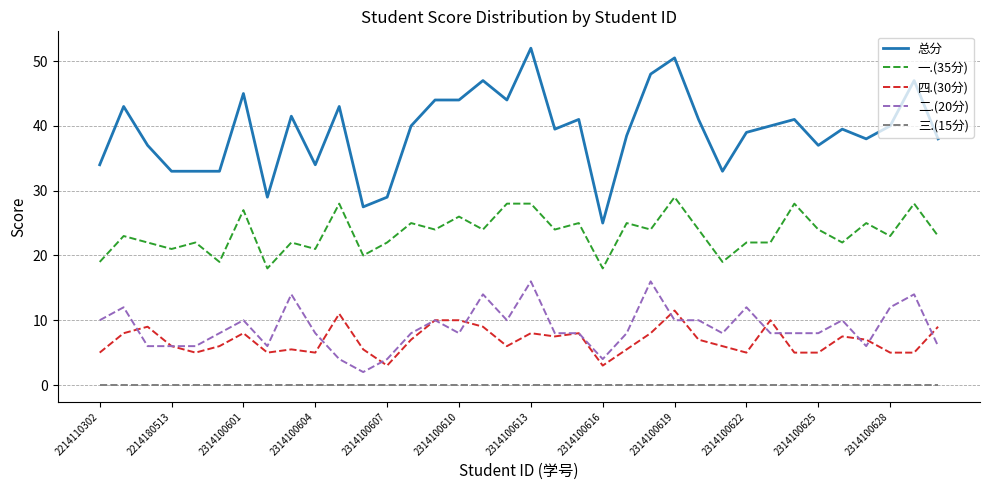

Reading left to right, transcribe all the data shown in this chart.

总分: 34.0	43.0	37.0	33.0	33.0	33.0	45.0	29.0	41.5	34.0	43.0	27.5	29.0	40.0	44.0	44.0	47.0	44.0	52.0	39.5	41.0	25.0	38.5	48.0	50.5	41.0	33.0	39.0	40.0	41.0	37.0	39.5	38.0	40.0	47.0	38.0
一.(35分): 19.0	23.0	22.0	21.0	22.0	19.0	27.0	18.0	22.0	21.0	28.0	20.0	22.0	25.0	24.0	26.0	24.0	28.0	28.0	24.0	25.0	18.0	25.0	24.0	29.0	24.0	19.0	22.0	22.0	28.0	24.0	22.0	25.0	23.0	28.0	23.0
四.(30分): 5.0	8.0	9.0	6.0	5.0	6.0	8.0	5.0	5.5	5.0	11.0	5.5	3.0	7.0	10.0	10.0	9.0	6.0	8.0	7.5	8.0	3.0	5.5	8.0	11.5	7.0	6.0	5.0	10.0	5.0	5.0	7.5	7.0	5.0	5.0	9.0
二.(20分): 10.0	12.0	6.0	6.0	6.0	8.0	10.0	6.0	14.0	8.0	4.0	2.0	4.0	8.0	10.0	8.0	14.0	10.0	16.0	8.0	8.0	4.0	8.0	16.0	10.0	10.0	8.0	12.0	8.0	8.0	8.0	10.0	6.0	12.0	14.0	6.0
三.(15分): 0.0	0.0	0.0	0.0	0.0	0.0	0.0	0.0	0.0	0.0	0.0	0.0	0.0	0.0	0.0	0.0	0.0	0.0	0.0	0.0	0.0	0.0	0.0	0.0	0.0	0.0	0.0	0.0	0.0	0.0	0.0	0.0	0.0	0.0	0.0	0.0